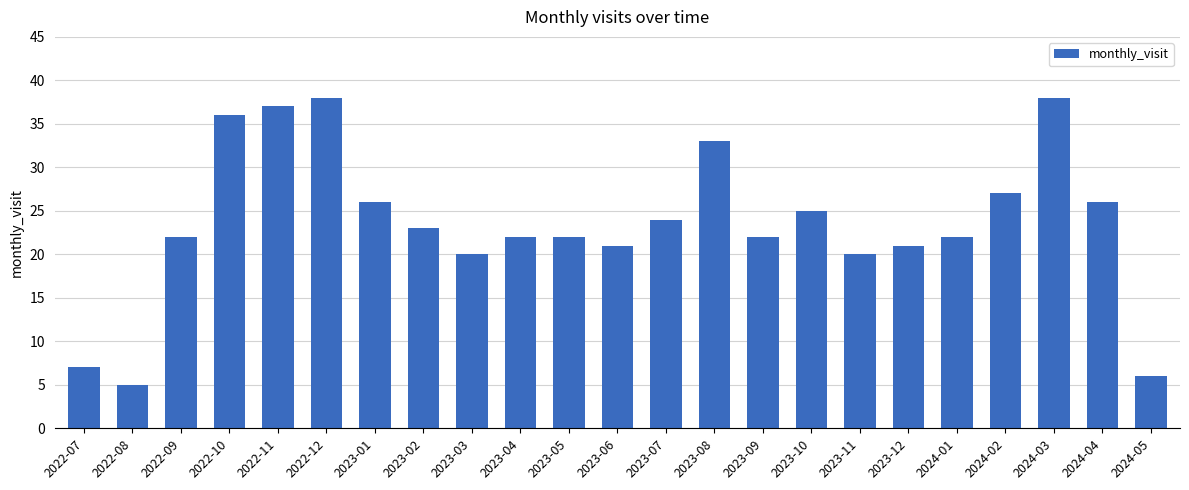

What position from the left is 2023-08?

14